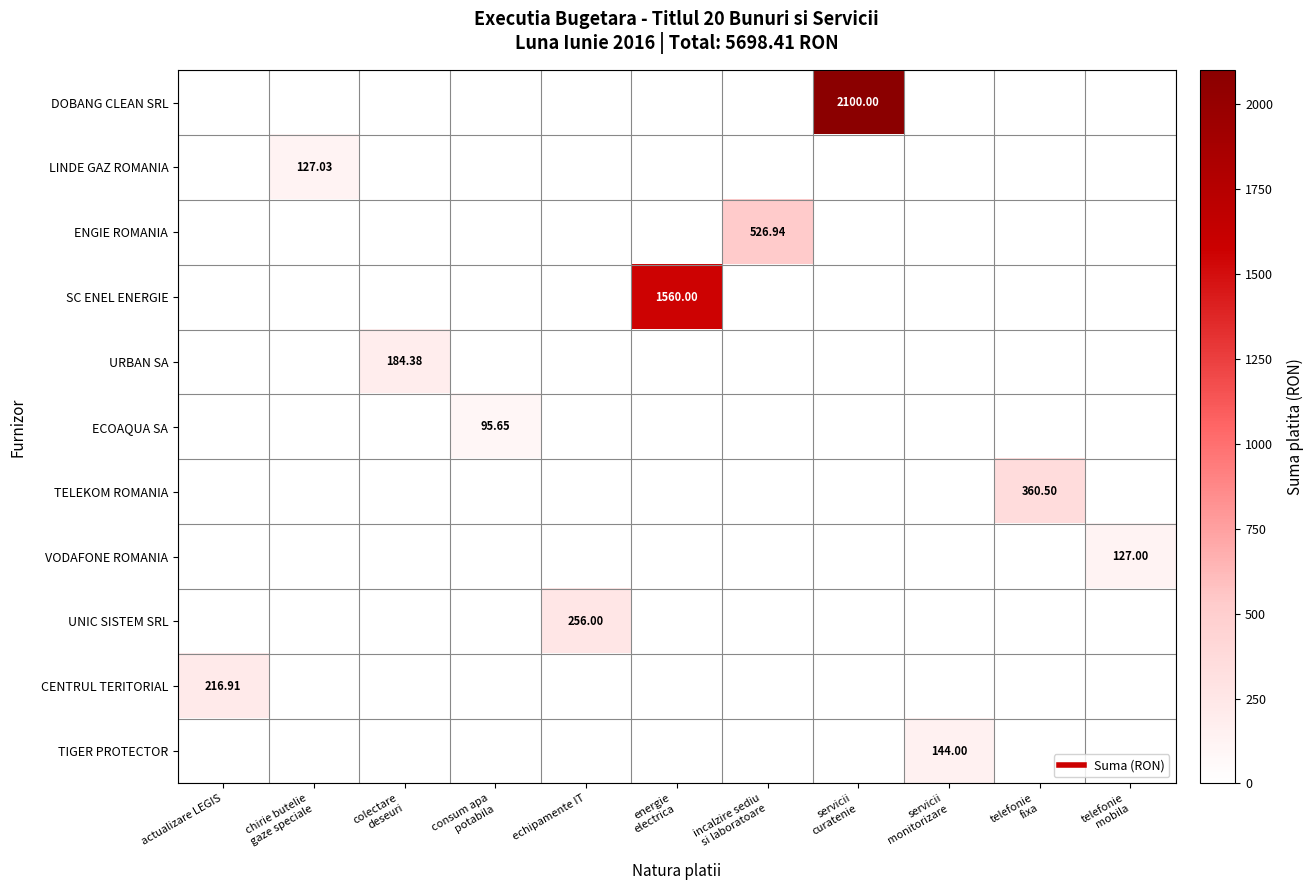

Which category has the highest value across all series?

servicii
curatenie